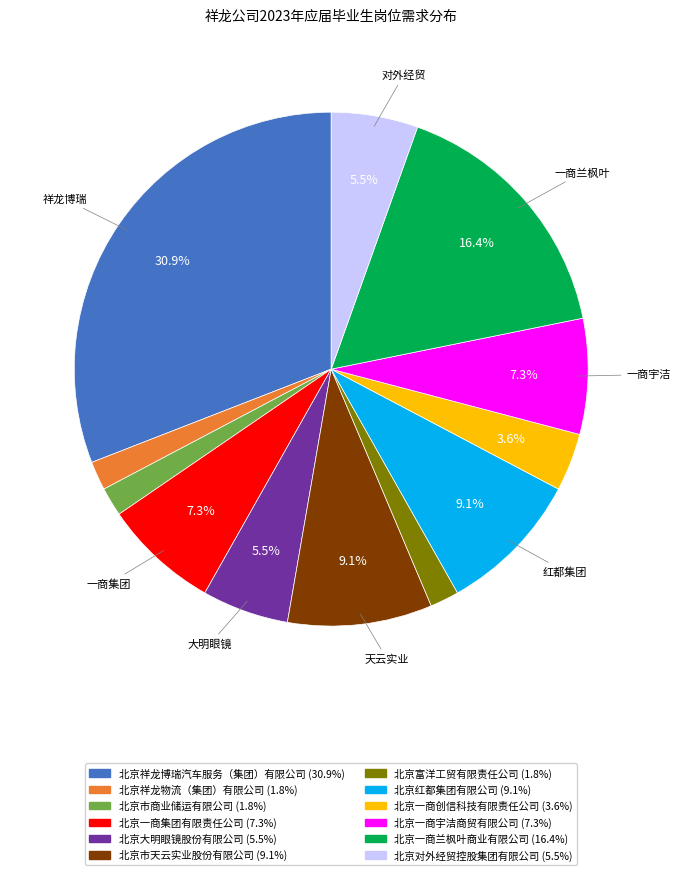

Which category has the biggest portion of the pie?

北京祥龙博瑞汽车服务（集团）有限公司